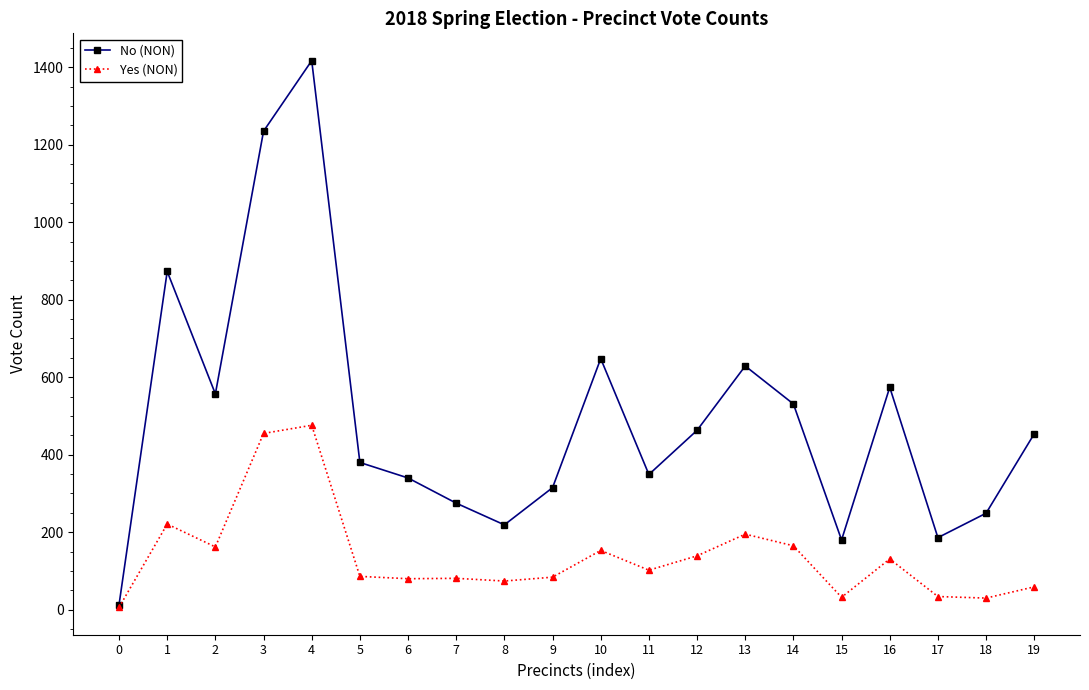

What is the difference between the maximum and second lowest values in the No (NON) series?

1237